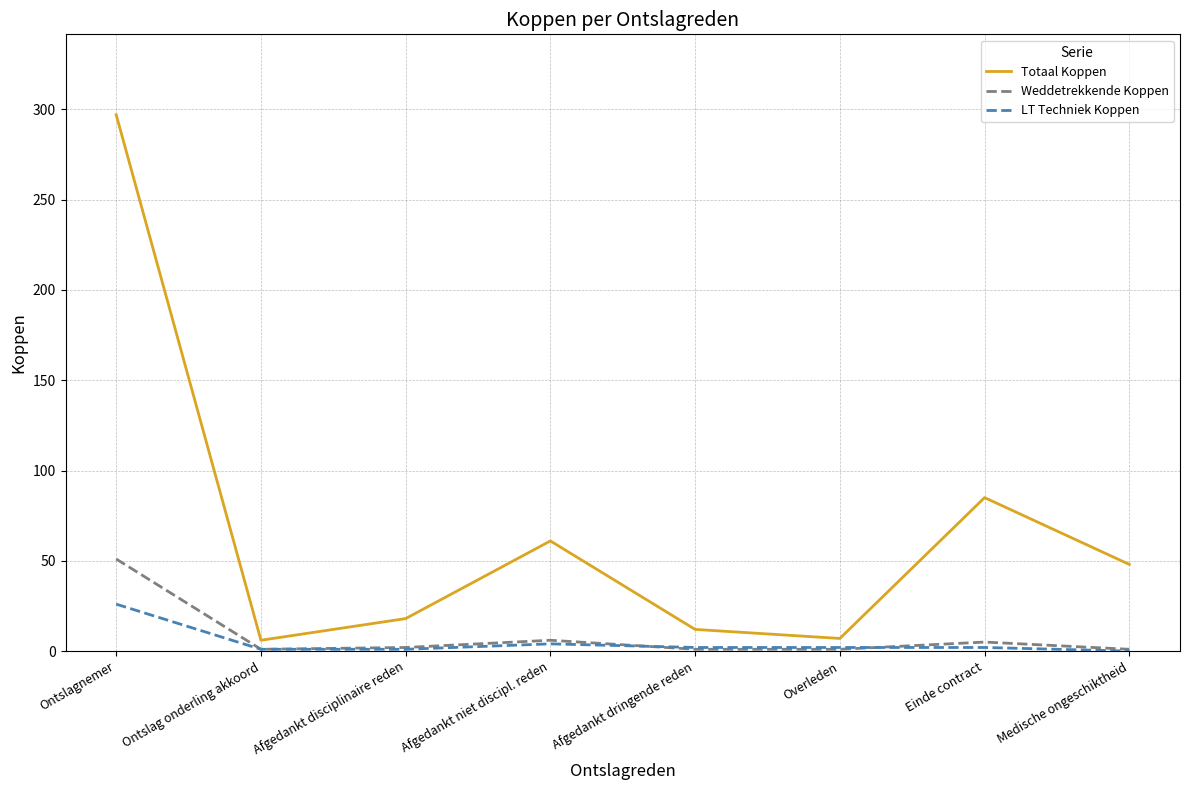

Which series has the widest spread of values?

Totaal Koppen